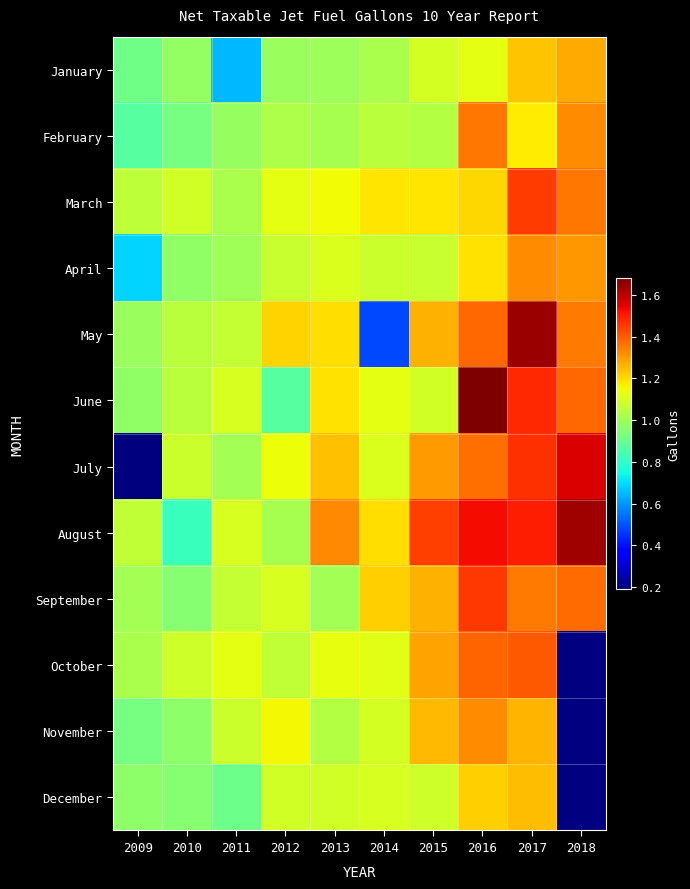

Rank the categories by August value from lowest to highest.

2010, 2012, 2009, 2011, 2014, 2013, 2015, 2017, 2016, 2018